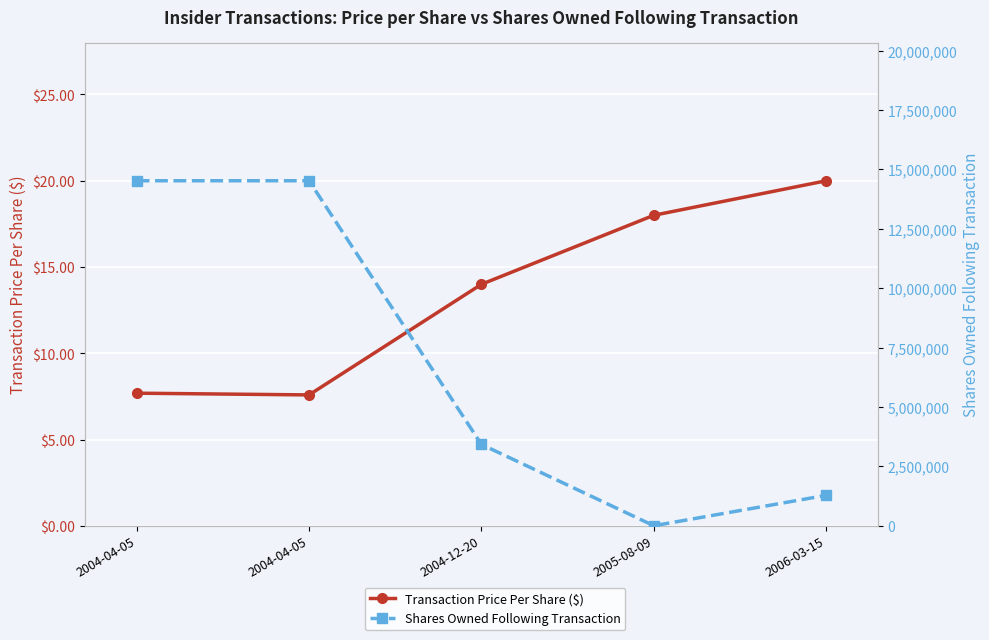

Reading left to right, what are all the values shown in this chart?

Transaction Price Per Share ($): 2004-04-05=7.7	2004-04-05=7.6	2004-12-20=14.0	2005-08-09=18.0	2006-03-15=20.0
Shares Owned Following Transaction: 2004-04-05=14525000.0	2004-04-05=14525000.0	2004-12-20=3428094.0	2005-08-09=6260.0	2006-03-15=1286394.0